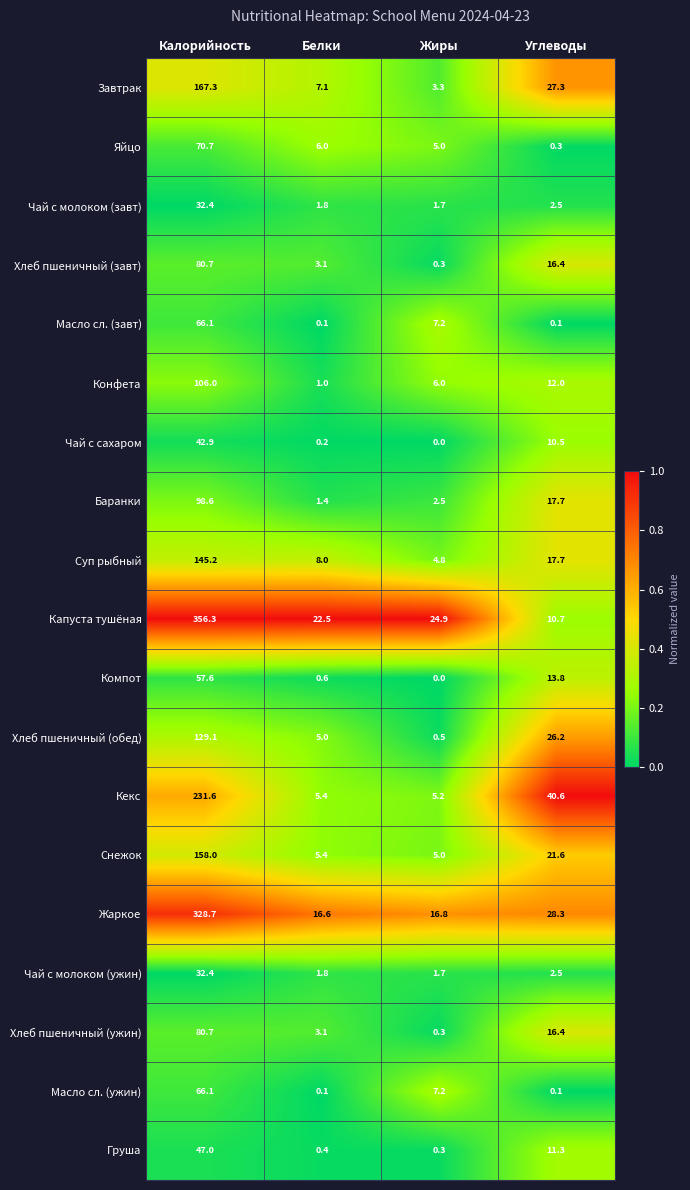

True or false: Завтрак has a value of 167.3 at Калорийность.

True